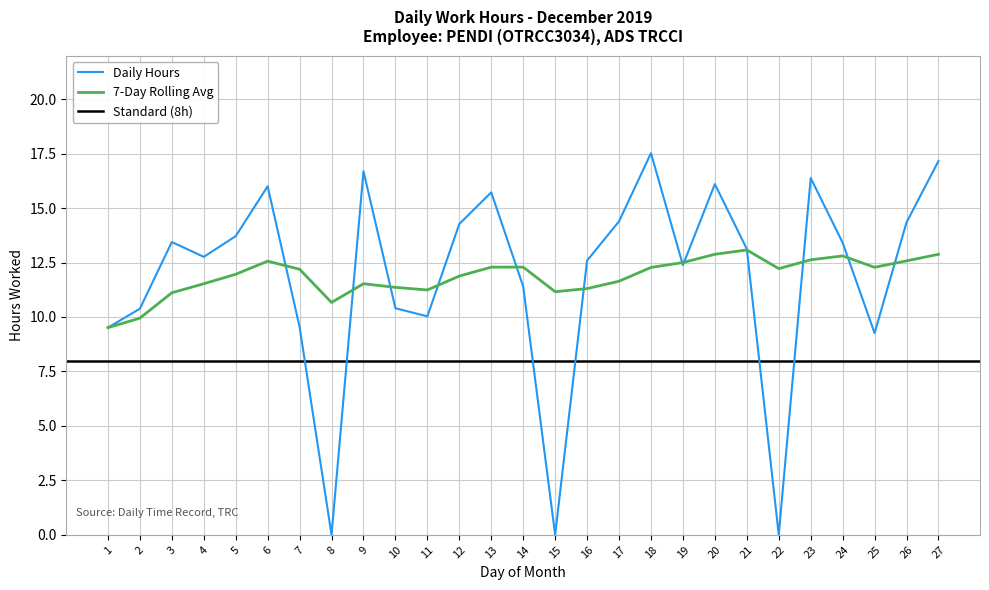

After their last crossing, which series has the higher values: Daily Hours or 7-Day Rolling Avg?

Daily Hours